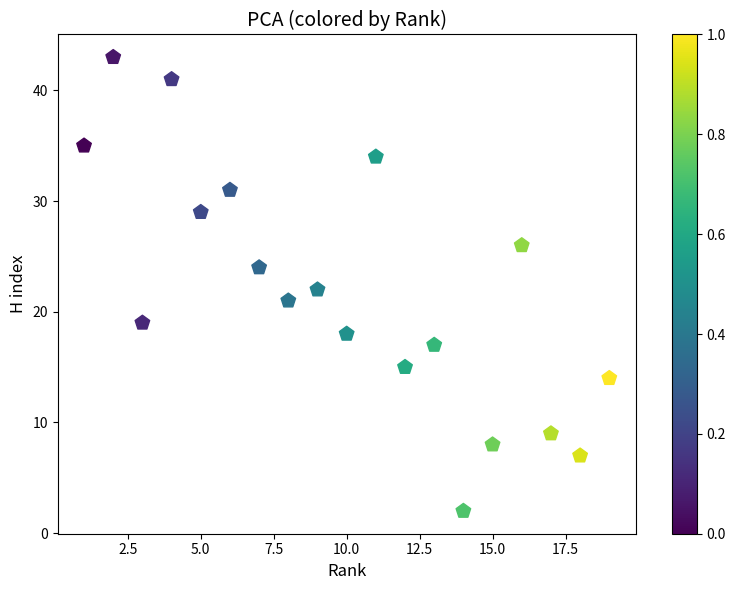

What is the range of X values (max minus min)?

18